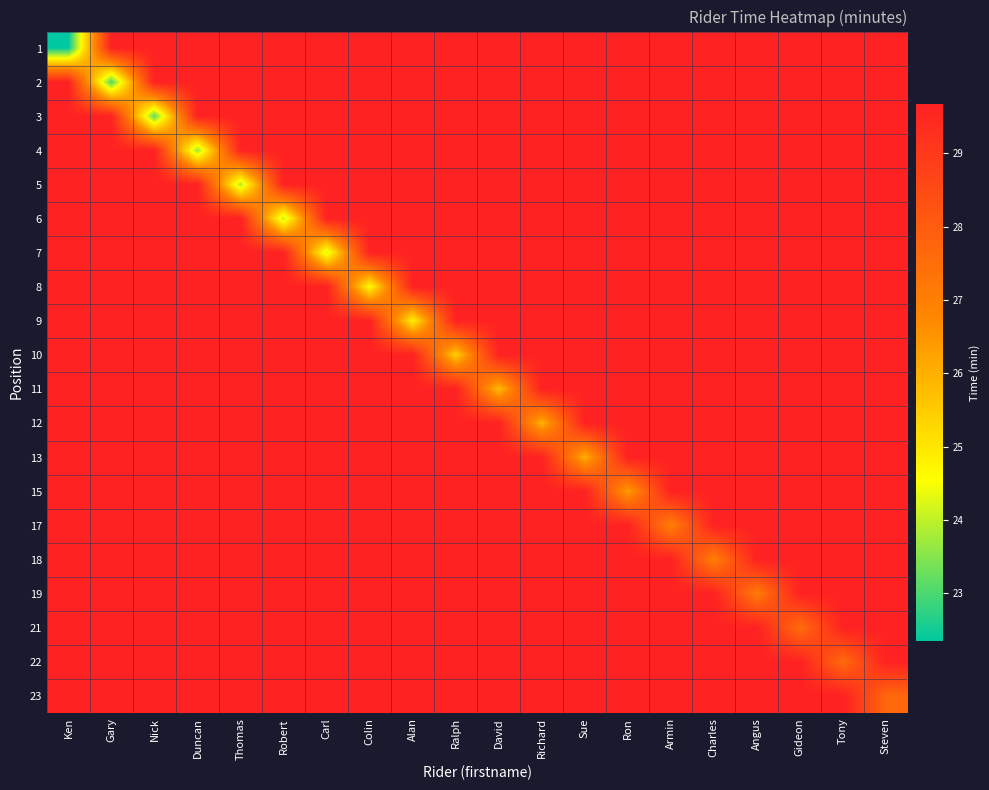

Reading right to left, list all the values displayed in this chart.

1: Steven=29.7	Tony=29.7	Gideon=29.7	Angus=29.7	Charles=29.7	Armin=29.7	Ron=29.7	Sue=29.7	Richard=29.7	David=29.7	Ralph=29.7	Alan=29.7	Colin=29.7	Carl=29.7	Robert=29.7	Thomas=29.7	Duncan=29.7	Nick=29.7	Gary=29.7	Ken=22.4
2: Steven=29.7	Tony=29.7	Gideon=29.7	Angus=29.7	Charles=29.7	Armin=29.7	Ron=29.7	Sue=29.7	Richard=29.7	David=29.7	Ralph=29.7	Alan=29.7	Colin=29.7	Carl=29.7	Robert=29.7	Thomas=29.7	Duncan=29.7	Nick=29.7	Gary=23.0	Ken=29.7
3: Steven=29.7	Tony=29.7	Gideon=29.7	Angus=29.7	Charles=29.7	Armin=29.7	Ron=29.7	Sue=29.7	Richard=29.7	David=29.7	Ralph=29.7	Alan=29.7	Colin=29.7	Carl=29.7	Robert=29.7	Thomas=29.7	Duncan=29.7	Nick=23.2	Gary=29.7	Ken=29.7
4: Steven=29.7	Tony=29.7	Gideon=29.7	Angus=29.7	Charles=29.7	Armin=29.7	Ron=29.7	Sue=29.7	Richard=29.7	David=29.7	Ralph=29.7	Alan=29.7	Colin=29.7	Carl=29.7	Robert=29.7	Thomas=29.7	Duncan=23.7	Nick=29.7	Gary=29.7	Ken=29.7
5: Steven=29.7	Tony=29.7	Gideon=29.7	Angus=29.7	Charles=29.7	Armin=29.7	Ron=29.7	Sue=29.7	Richard=29.7	David=29.7	Ralph=29.7	Alan=29.7	Colin=29.7	Carl=29.7	Robert=29.7	Thomas=23.9	Duncan=29.7	Nick=29.7	Gary=29.7	Ken=29.7
6: Steven=29.7	Tony=29.7	Gideon=29.7	Angus=29.7	Charles=29.7	Armin=29.7	Ron=29.7	Sue=29.7	Richard=29.7	David=29.7	Ralph=29.7	Alan=29.7	Colin=29.7	Carl=29.7	Robert=24.0	Thomas=29.7	Duncan=29.7	Nick=29.7	Gary=29.7	Ken=29.7
7: Steven=29.7	Tony=29.7	Gideon=29.7	Angus=29.7	Charles=29.7	Armin=29.7	Ron=29.7	Sue=29.7	Richard=29.7	David=29.7	Ralph=29.7	Alan=29.7	Colin=29.7	Carl=24.2	Robert=29.7	Thomas=29.7	Duncan=29.7	Nick=29.7	Gary=29.7	Ken=29.7
8: Steven=29.7	Tony=29.7	Gideon=29.7	Angus=29.7	Charles=29.7	Armin=29.7	Ron=29.7	Sue=29.7	Richard=29.7	David=29.7	Ralph=29.7	Alan=29.7	Colin=24.6	Carl=29.7	Robert=29.7	Thomas=29.7	Duncan=29.7	Nick=29.7	Gary=29.7	Ken=29.7
9: Steven=29.7	Tony=29.7	Gideon=29.7	Angus=29.7	Charles=29.7	Armin=29.7	Ron=29.7	Sue=29.7	Richard=29.7	David=29.7	Ralph=29.7	Alan=24.8	Colin=29.7	Carl=29.7	Robert=29.7	Thomas=29.7	Duncan=29.7	Nick=29.7	Gary=29.7	Ken=29.7
10: Steven=29.7	Tony=29.7	Gideon=29.7	Angus=29.7	Charles=29.7	Armin=29.7	Ron=29.7	Sue=29.7	Richard=29.7	David=29.7	Ralph=25.4	Alan=29.7	Colin=29.7	Carl=29.7	Robert=29.7	Thomas=29.7	Duncan=29.7	Nick=29.7	Gary=29.7	Ken=29.7
11: Steven=29.7	Tony=29.7	Gideon=29.7	Angus=29.7	Charles=29.7	Armin=29.7	Ron=29.7	Sue=29.7	Richard=29.7	David=25.8	Ralph=29.7	Alan=29.7	Colin=29.7	Carl=29.7	Robert=29.7	Thomas=29.7	Duncan=29.7	Nick=29.7	Gary=29.7	Ken=29.7
12: Steven=29.7	Tony=29.7	Gideon=29.7	Angus=29.7	Charles=29.7	Armin=29.7	Ron=29.7	Sue=29.7	Richard=25.9	David=29.7	Ralph=29.7	Alan=29.7	Colin=29.7	Carl=29.7	Robert=29.7	Thomas=29.7	Duncan=29.7	Nick=29.7	Gary=29.7	Ken=29.7
13: Steven=29.7	Tony=29.7	Gideon=29.7	Angus=29.7	Charles=29.7	Armin=29.7	Ron=29.7	Sue=26.0	Richard=29.7	David=29.7	Ralph=29.7	Alan=29.7	Colin=29.7	Carl=29.7	Robert=29.7	Thomas=29.7	Duncan=29.7	Nick=29.7	Gary=29.7	Ken=29.7
15: Steven=29.7	Tony=29.7	Gideon=29.7	Angus=29.7	Charles=29.7	Armin=29.7	Ron=26.4	Sue=29.7	Richard=29.7	David=29.7	Ralph=29.7	Alan=29.7	Colin=29.7	Carl=29.7	Robert=29.7	Thomas=29.7	Duncan=29.7	Nick=29.7	Gary=29.7	Ken=29.7
17: Steven=29.7	Tony=29.7	Gideon=29.7	Angus=29.7	Charles=29.7	Armin=27.0	Ron=29.7	Sue=29.7	Richard=29.7	David=29.7	Ralph=29.7	Alan=29.7	Colin=29.7	Carl=29.7	Robert=29.7	Thomas=29.7	Duncan=29.7	Nick=29.7	Gary=29.7	Ken=29.7
18: Steven=29.7	Tony=29.7	Gideon=29.7	Angus=29.7	Charles=27.0	Armin=29.7	Ron=29.7	Sue=29.7	Richard=29.7	David=29.7	Ralph=29.7	Alan=29.7	Colin=29.7	Carl=29.7	Robert=29.7	Thomas=29.7	Duncan=29.7	Nick=29.7	Gary=29.7	Ken=29.7
19: Steven=29.7	Tony=29.7	Gideon=29.7	Angus=27.1	Charles=29.7	Armin=29.7	Ron=29.7	Sue=29.7	Richard=29.7	David=29.7	Ralph=29.7	Alan=29.7	Colin=29.7	Carl=29.7	Robert=29.7	Thomas=29.7	Duncan=29.7	Nick=29.7	Gary=29.7	Ken=29.7
21: Steven=29.7	Tony=29.7	Gideon=27.5	Angus=29.7	Charles=29.7	Armin=29.7	Ron=29.7	Sue=29.7	Richard=29.7	David=29.7	Ralph=29.7	Alan=29.7	Colin=29.7	Carl=29.7	Robert=29.7	Thomas=29.7	Duncan=29.7	Nick=29.7	Gary=29.7	Ken=29.7
22: Steven=29.7	Tony=27.6	Gideon=29.7	Angus=29.7	Charles=29.7	Armin=29.7	Ron=29.7	Sue=29.7	Richard=29.7	David=29.7	Ralph=29.7	Alan=29.7	Colin=29.7	Carl=29.7	Robert=29.7	Thomas=29.7	Duncan=29.7	Nick=29.7	Gary=29.7	Ken=29.7
23: Steven=27.7	Tony=29.7	Gideon=29.7	Angus=29.7	Charles=29.7	Armin=29.7	Ron=29.7	Sue=29.7	Richard=29.7	David=29.7	Ralph=29.7	Alan=29.7	Colin=29.7	Carl=29.7	Robert=29.7	Thomas=29.7	Duncan=29.7	Nick=29.7	Gary=29.7	Ken=29.7